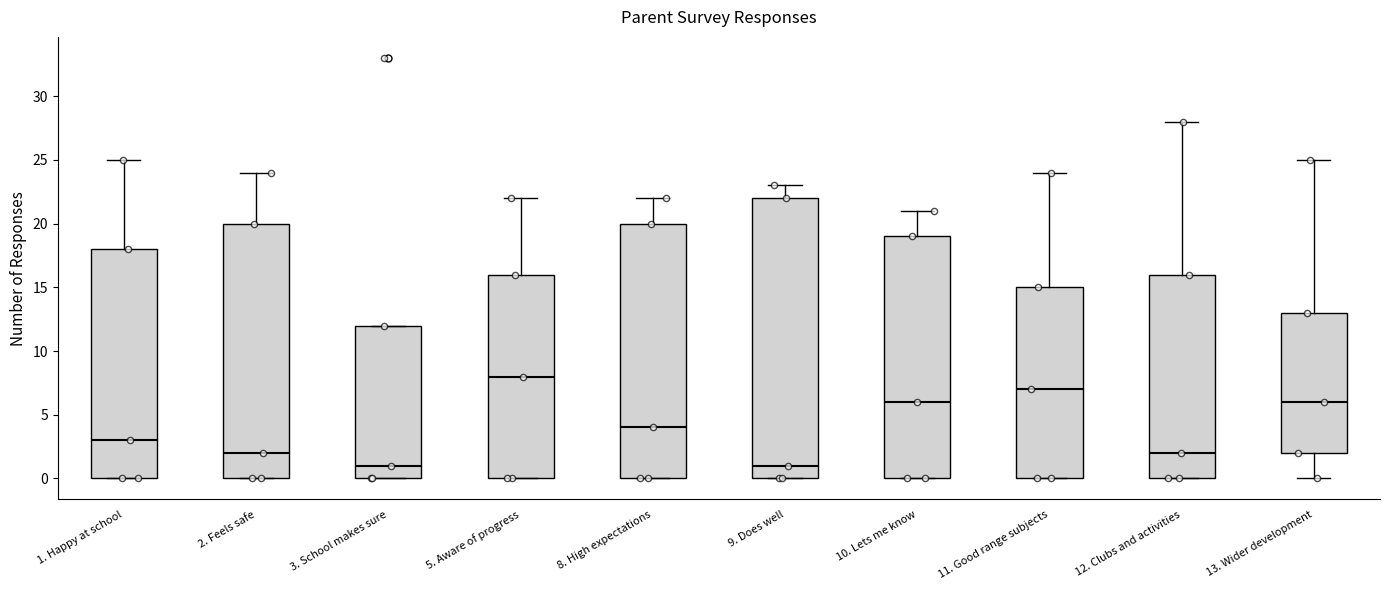

Reading left to right, read every box against the y-axis: the position of its median line, the range the box covers, and the ends of its whiskers. The values are not printed on the chart, so give them approximately, as read against the axis.

1. Happy at school: median 3, box 0 to 18, whiskers 0 to 25
2. Feels safe: median 2, box 0 to 20, whiskers 0 to 24
3. School makes sure: median 1, box 0 to 12, whiskers 0 to 12
5. Aware of progress: median 8, box 0 to 16, whiskers 0 to 22
8. High expectations: median 4, box 0 to 20, whiskers 0 to 22
9. Does well: median 1, box 0 to 22, whiskers 0 to 23
10. Lets me know: median 6, box 0 to 19, whiskers 0 to 21
11. Good range subjects: median 7, box 0 to 15, whiskers 0 to 24
12. Clubs and activities: median 2, box 0 to 16, whiskers 0 to 28
13. Wider development: median 6, box 2 to 13, whiskers 0 to 25